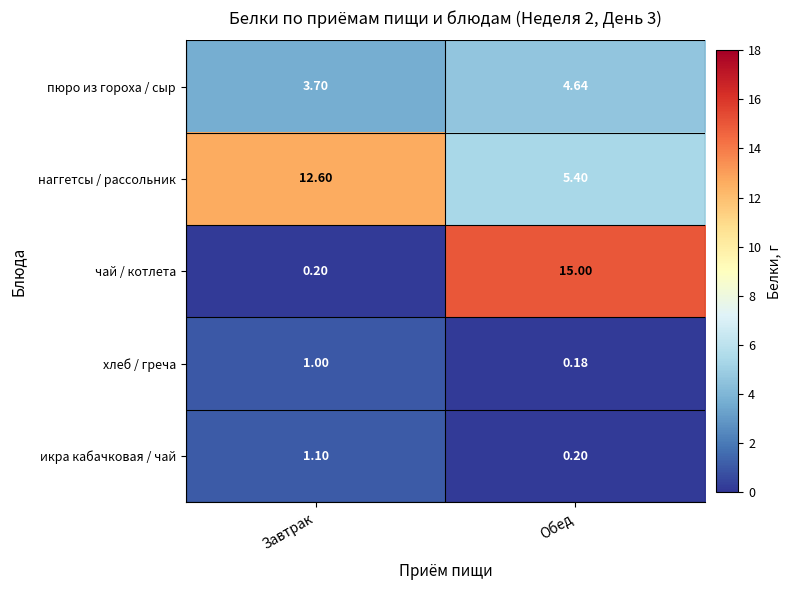

Which series has the largest total across all categories?

наггетсы / рассольник